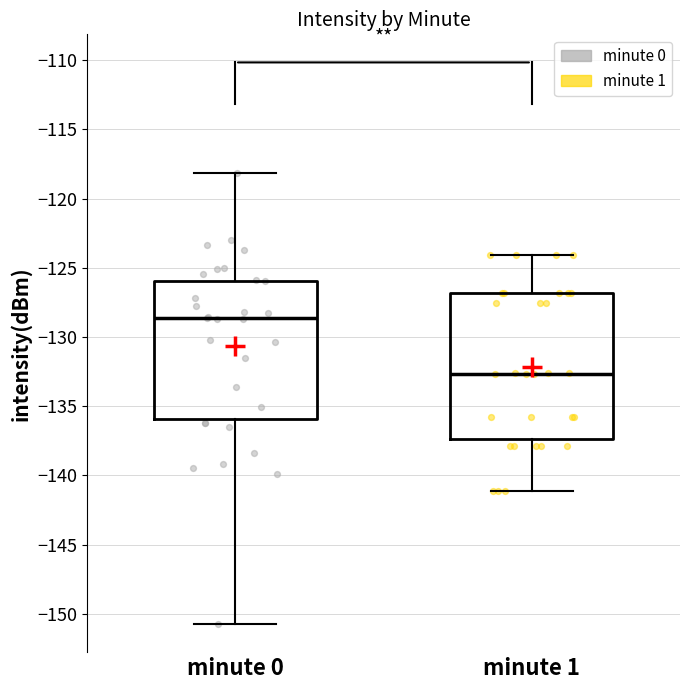

Which box's median line is the highest?

minute 0